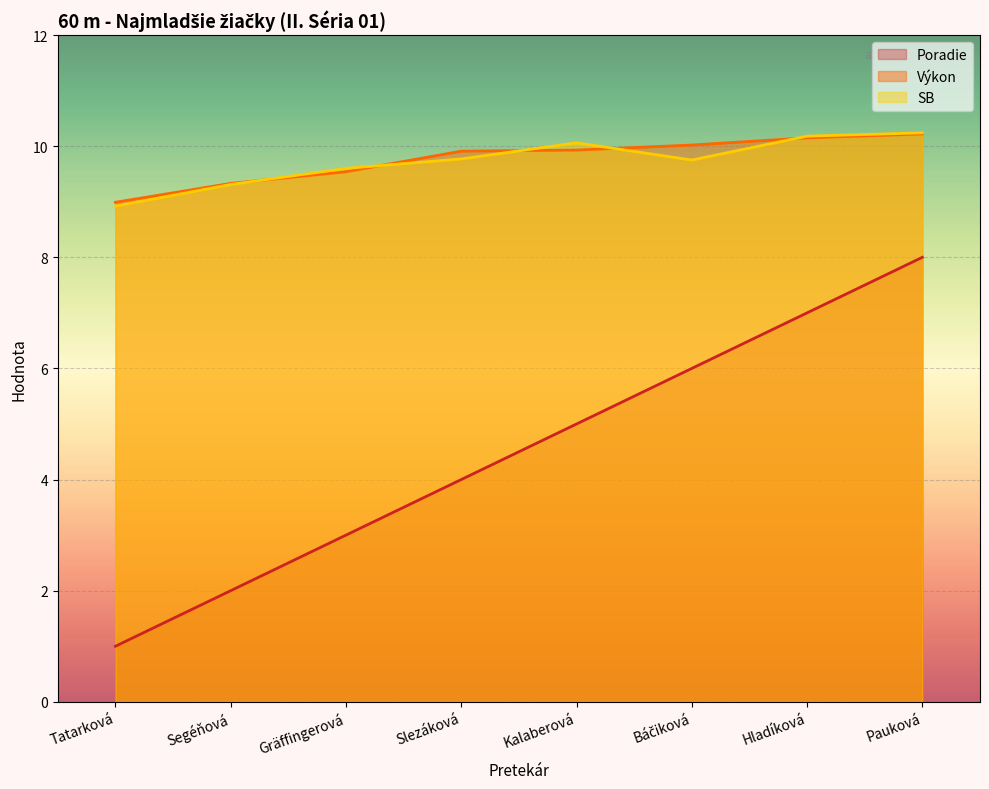

At which category is the sum across all series the highest?

Pauková